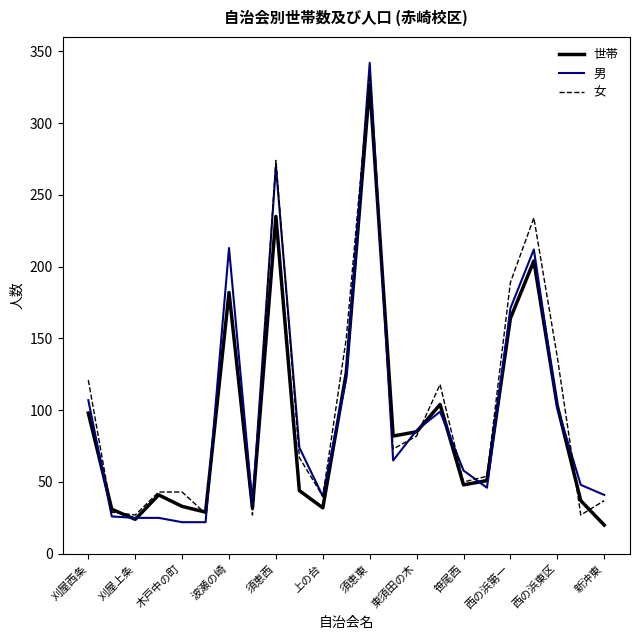

What is the minimum value shown in the chart?

20